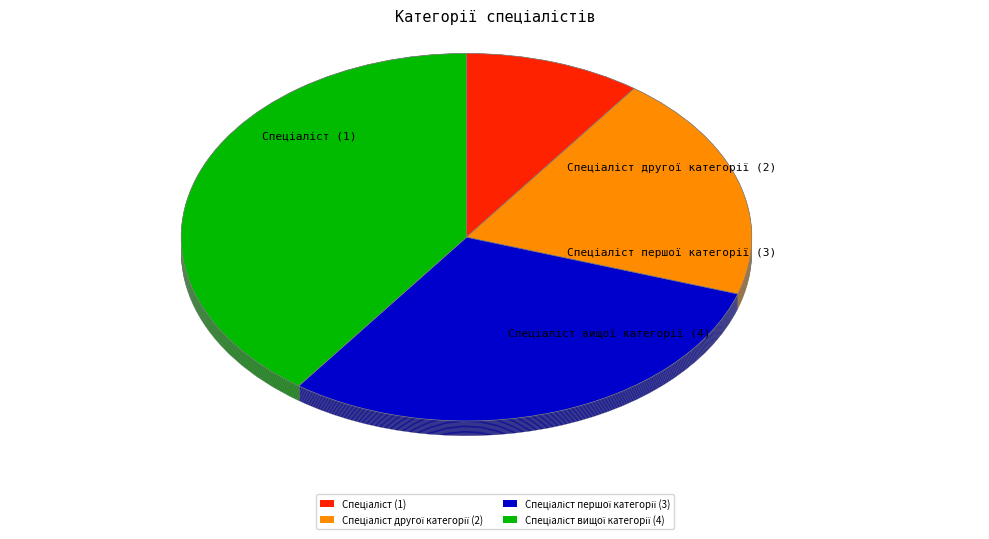

To the nearest percent, what percentage of the pie is Спеціаліст другої категорії?

20%